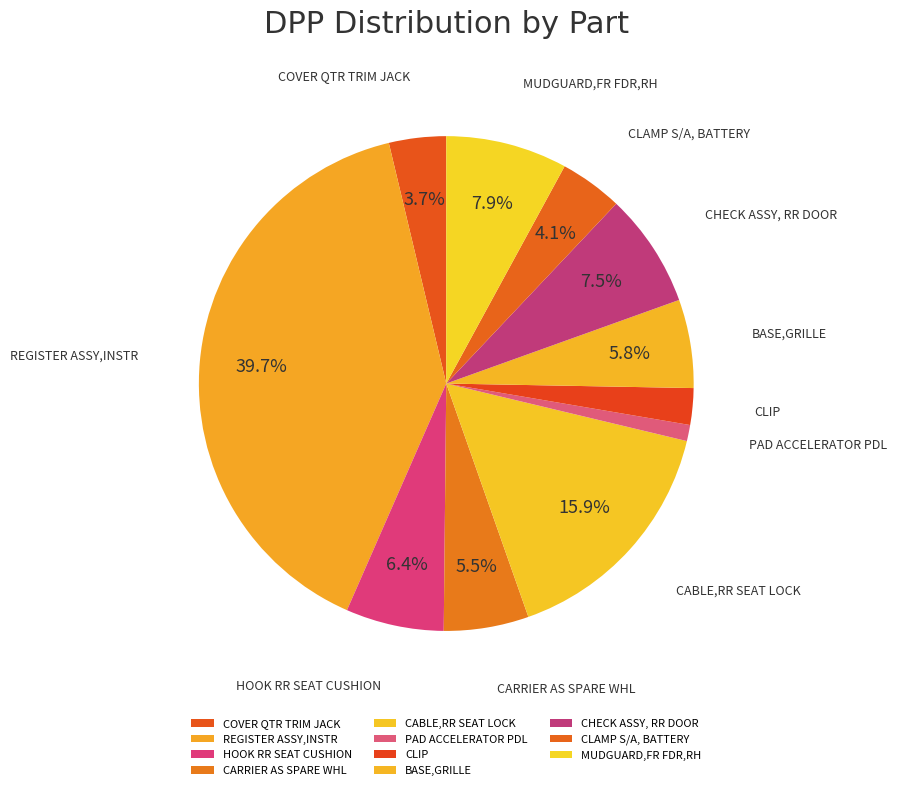

Combined, do COVER QTR TRIM JACK and MUDGUARD,FR FDR,RH account for over 50%?

No